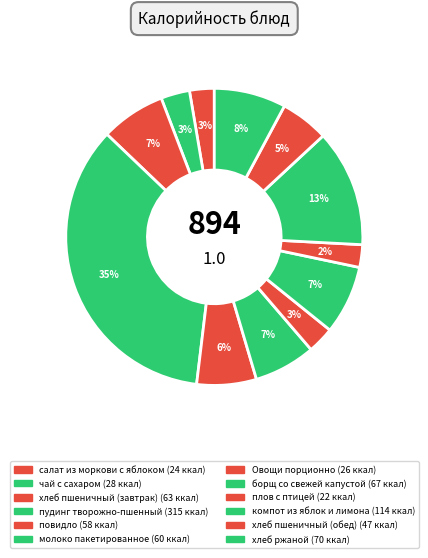

How many slices are in this pie chart?

12